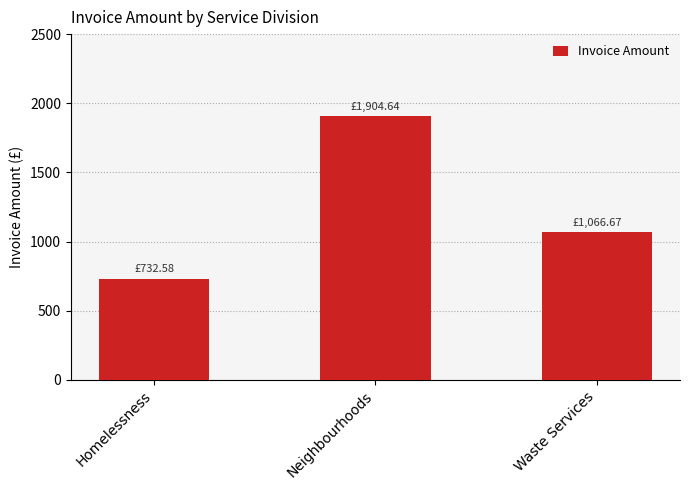

What is the change in value from Homelessness to Neighbourhoods?

+1172.1